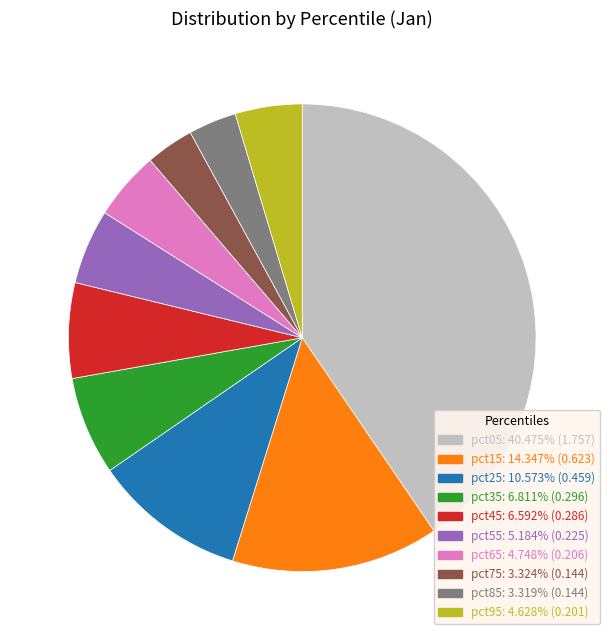

Does pct65 account for over 50% of the chart?

No